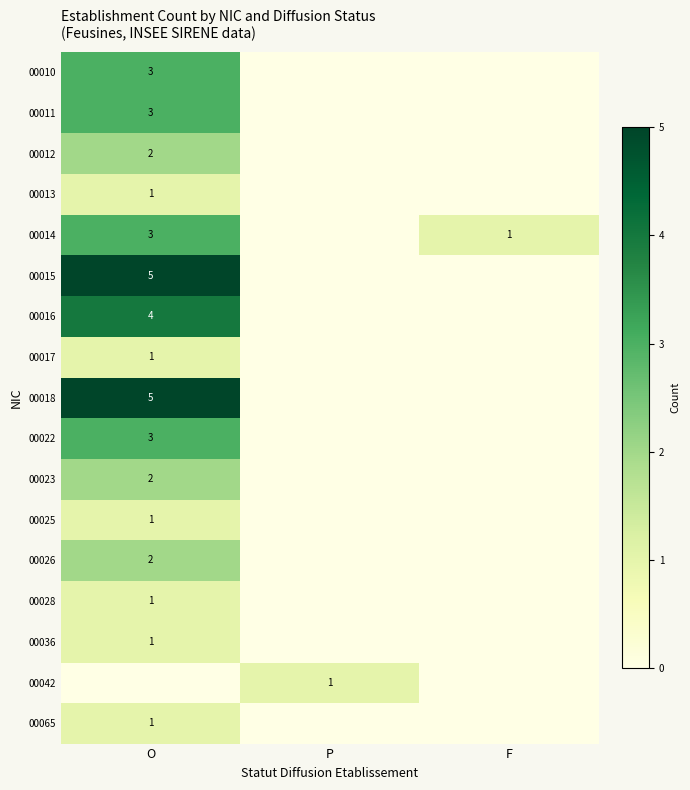

True or false: 00016 has a value of 4 at O.

True